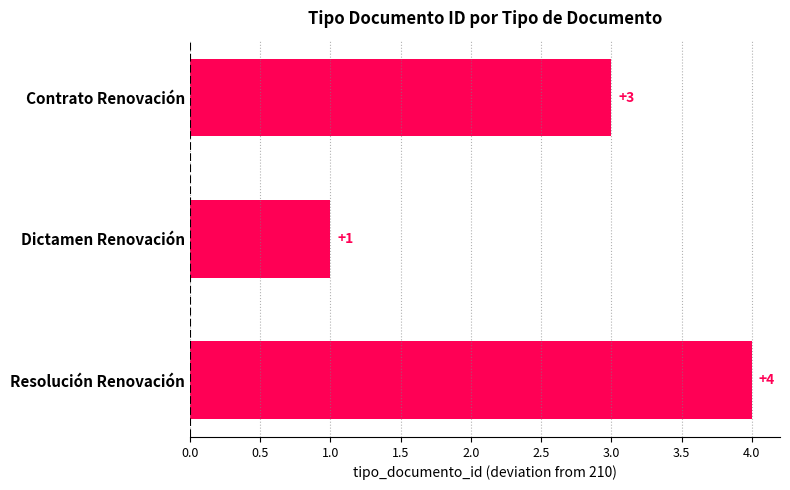

List the labels in order of value, largest first.

Resolución Renovación, Contrato Renovación, Dictamen Renovación